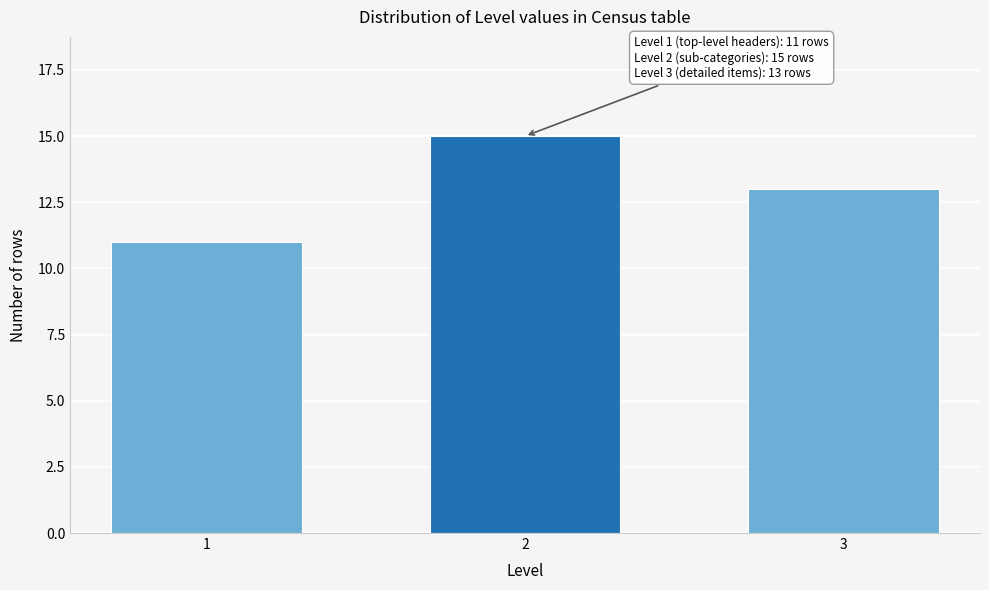

Reading left to right, extract all data points from this chart.

11	15	13